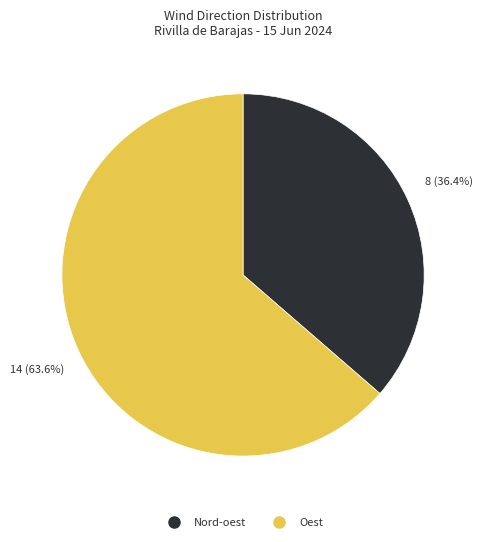

Does any single category account for the majority?

Yes